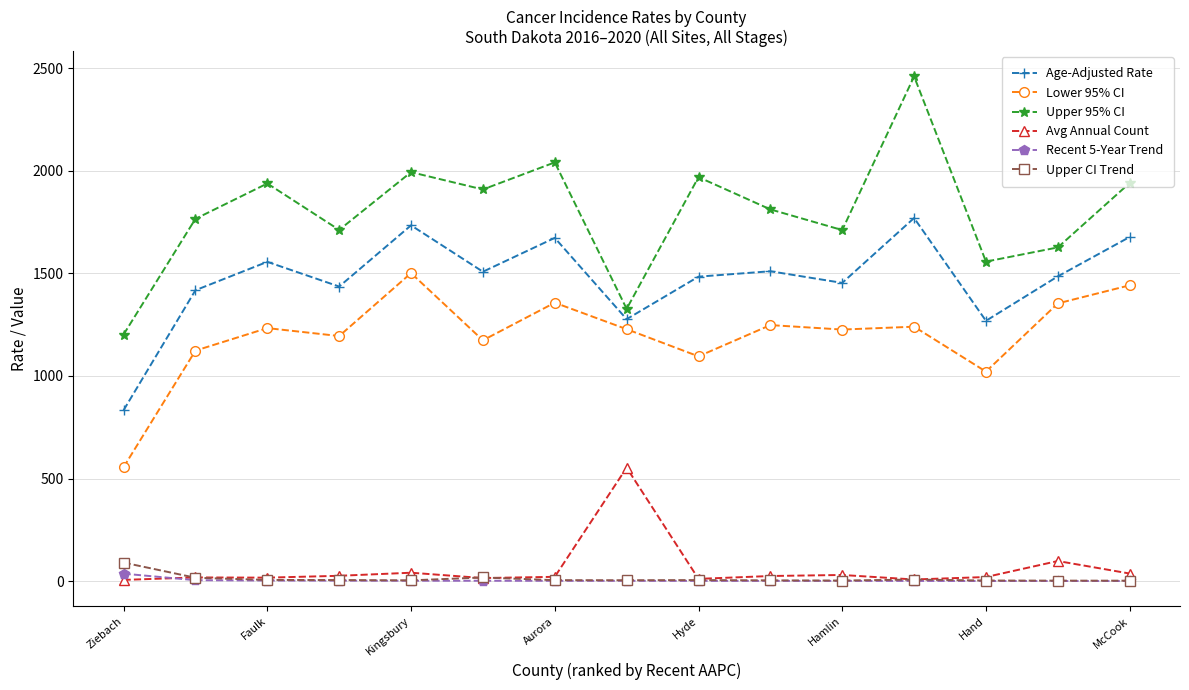

Which series has the largest range (max minus min)?

Upper 95% CI